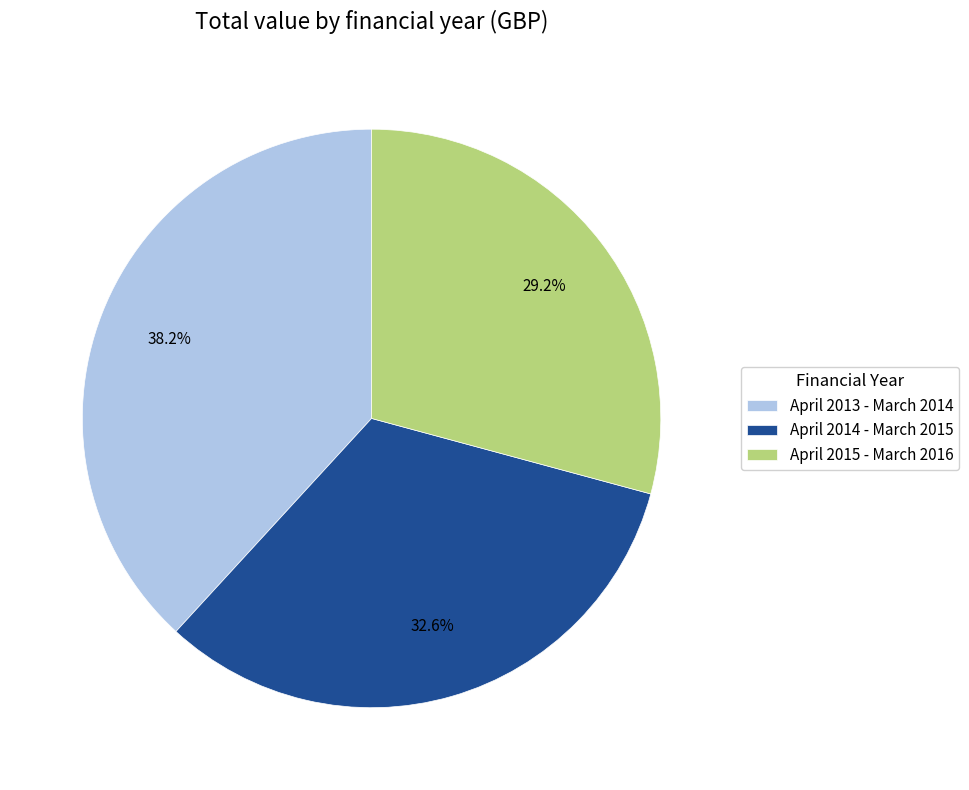

Is it true that April 2013 - March 2014 is 38% of the pie?

True